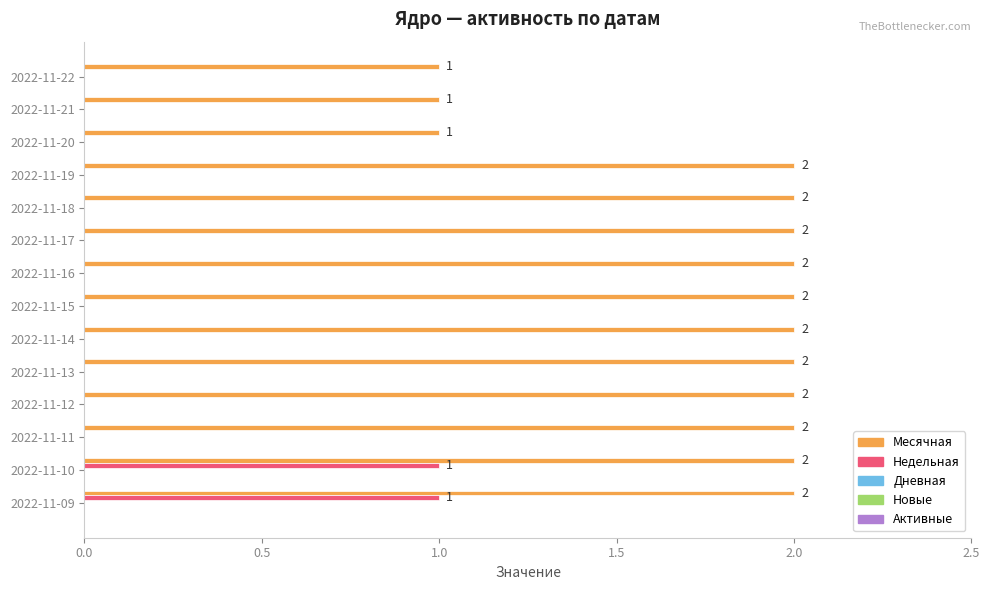

The value of Месячная at 2022-11-19 is 3. True or false?

False